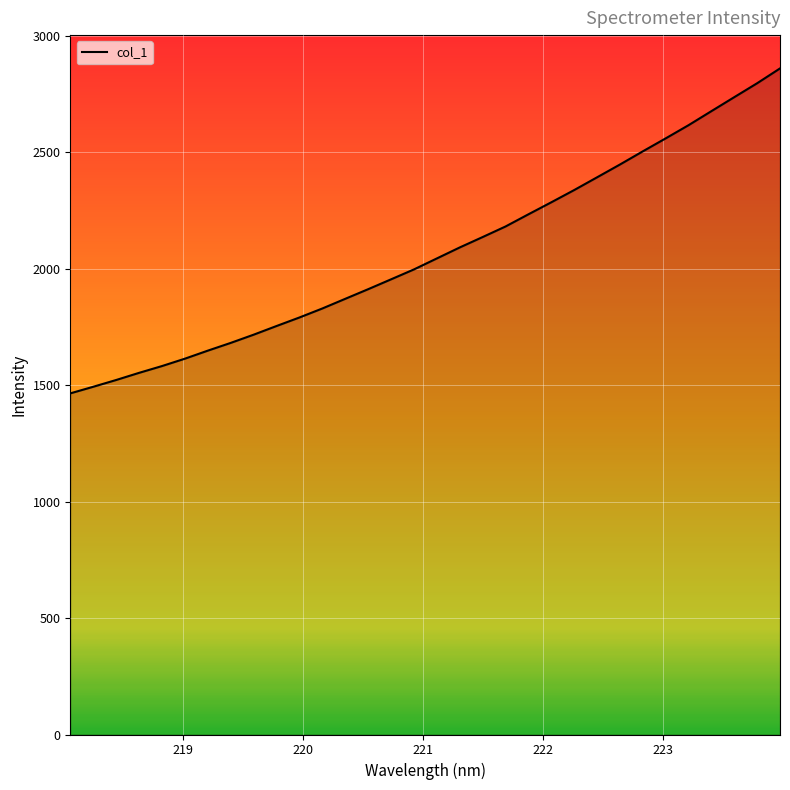

What is the greatest value displayed?

2860.8